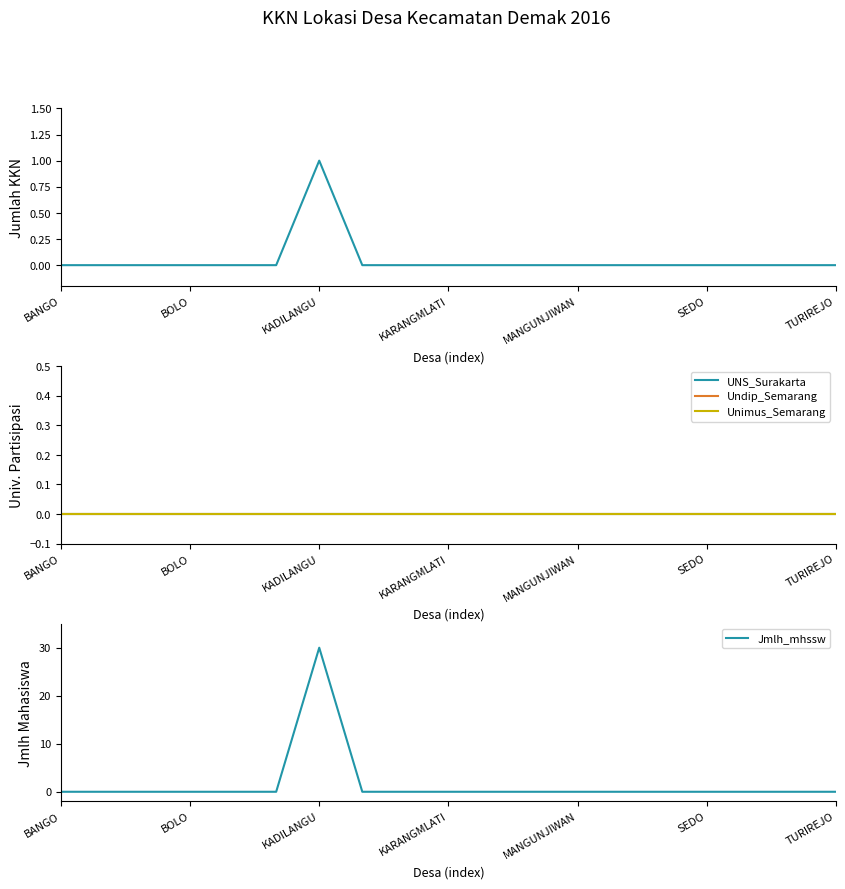

Is it true that Jmlh_mhssw equals -12 at TURIREJO?

False